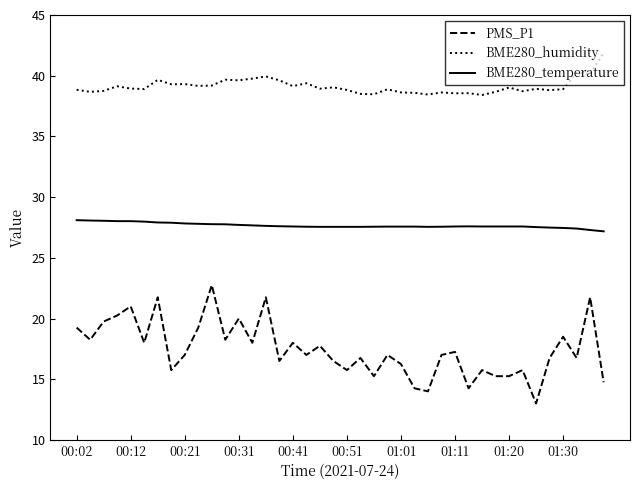

True or false: BME280_humidity and PMS_P1 intersect in this chart.

False